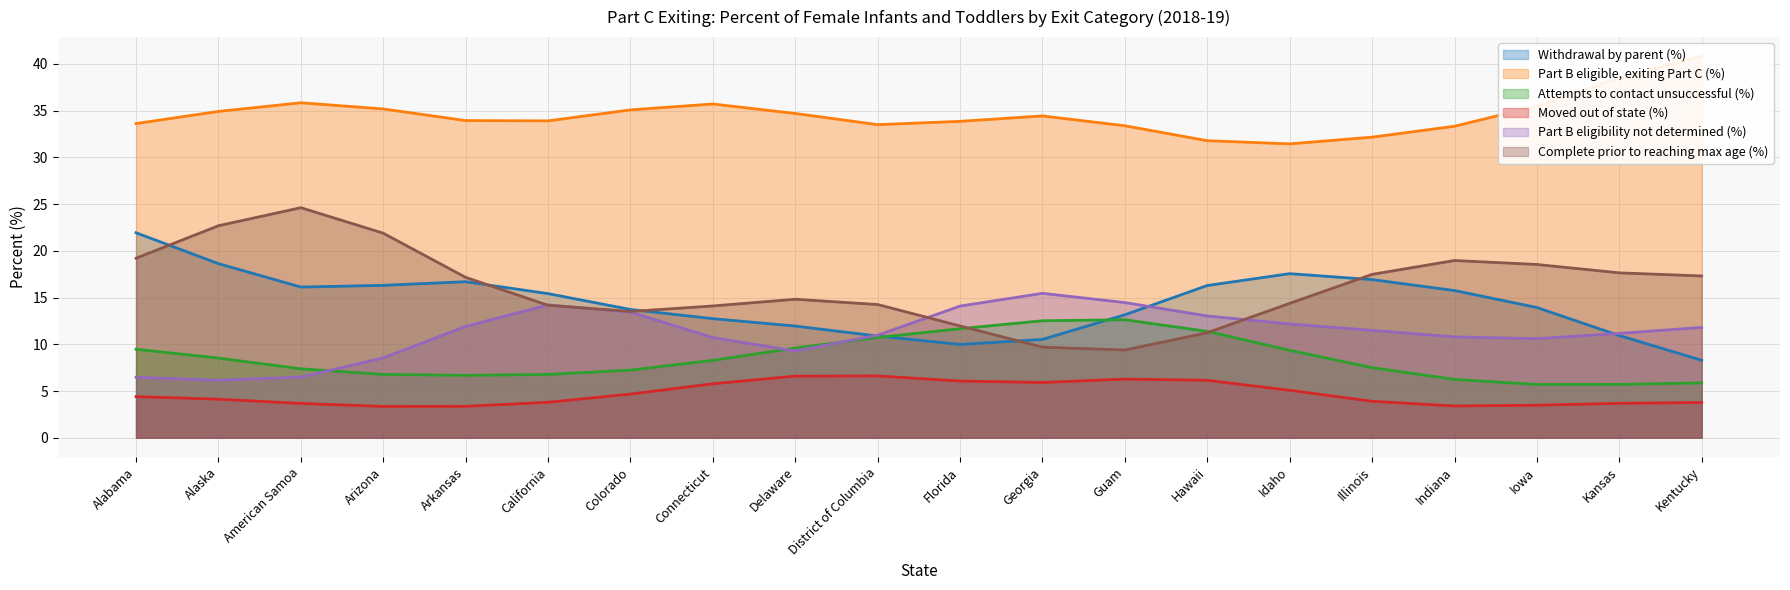

The Complete prior to reaching max age (%) series shows 9.7 at Guam. True or false?

True